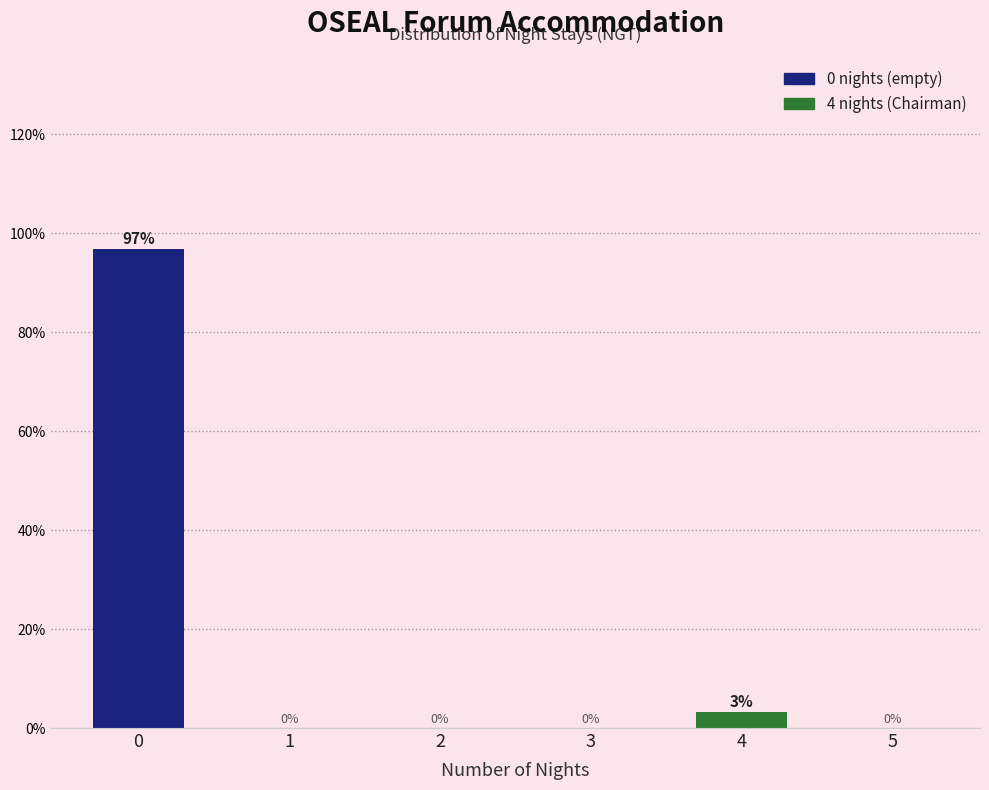

The value at 1 is -35.5. True or false?

False